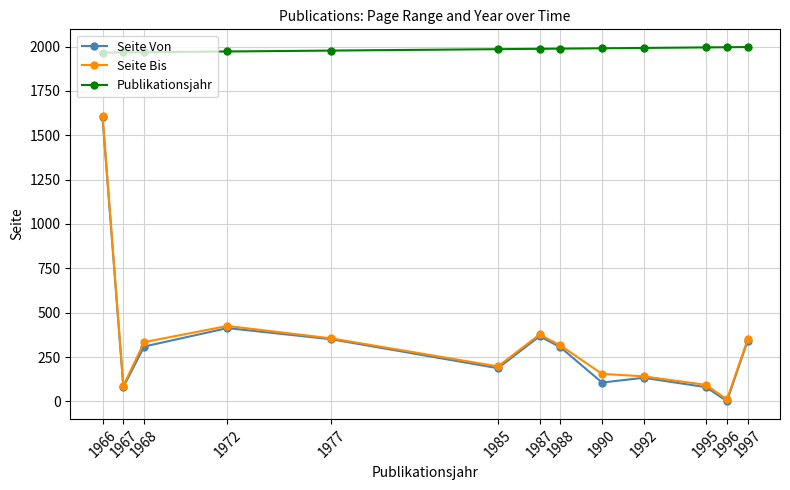

True or false: Publikationsjahr and Seite Bis intersect in this chart.

False